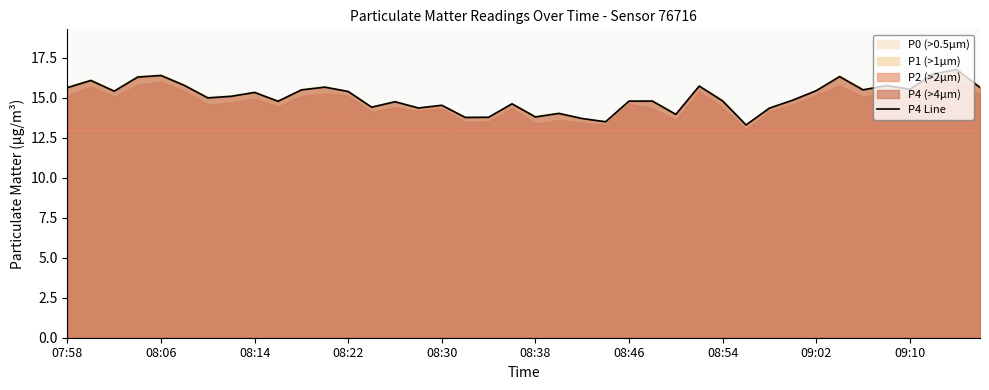

How many interior local peaks (higher than both neighbors) does the data have?

12